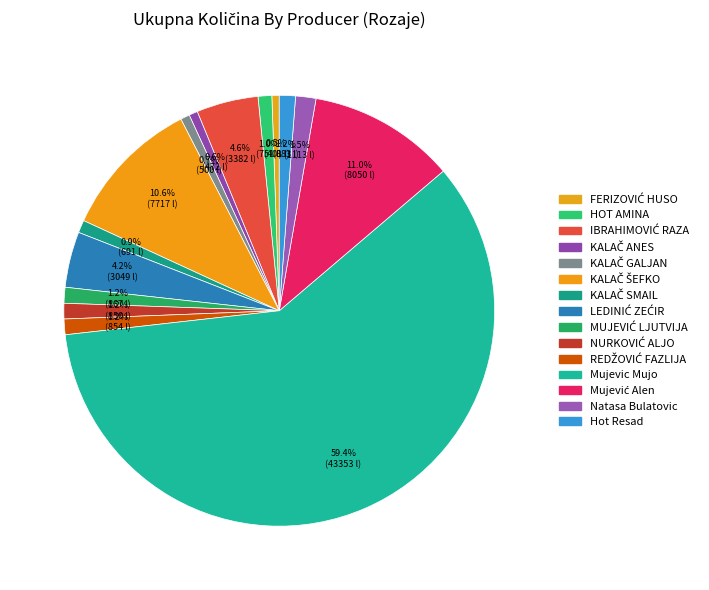

Which has a higher value, KALAČ ŠEFKO or Mujevic Mujo?

Mujevic Mujo